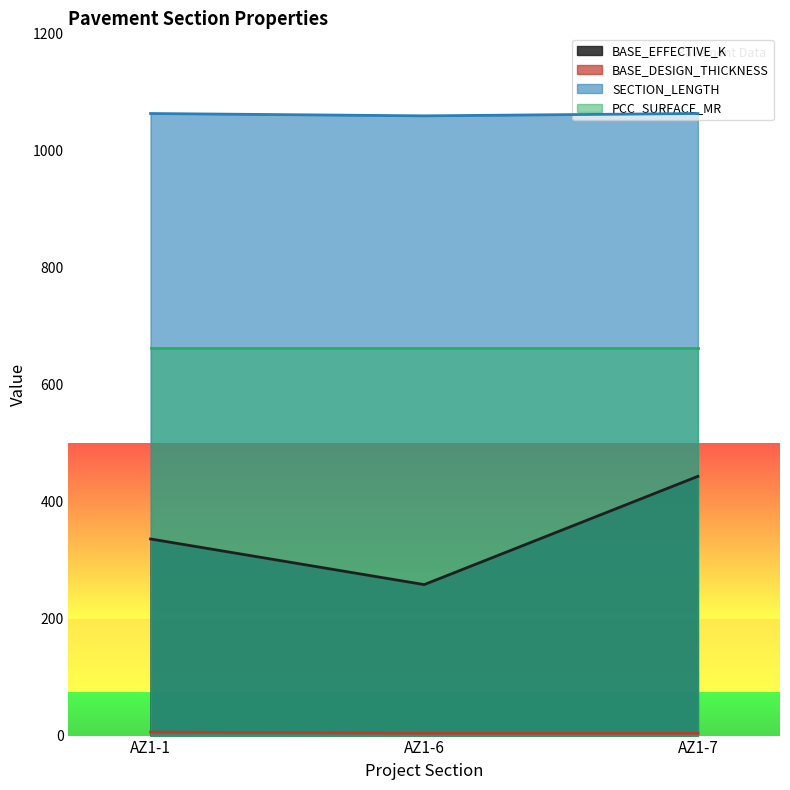

Which series changed the most between AZ1-1 and AZ1-6?

BASE_EFFECTIVE_K